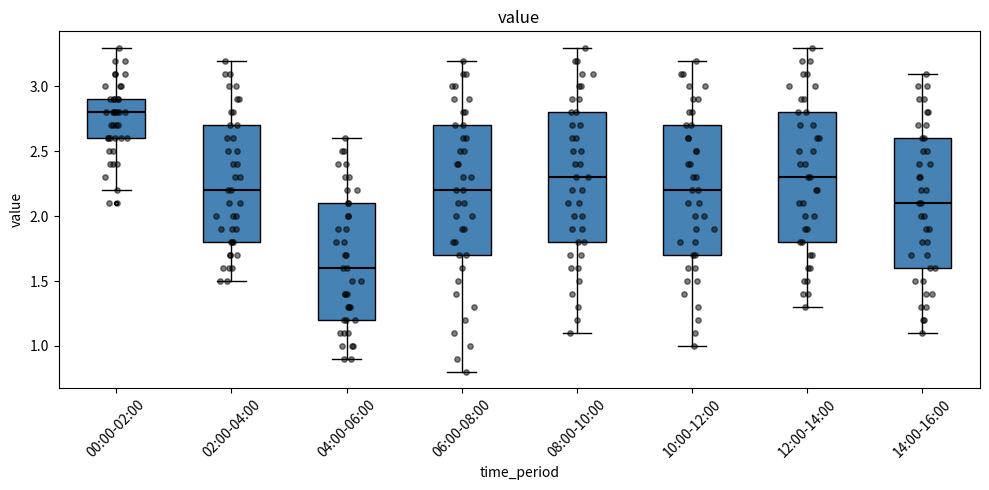

Reading left to right, transcribe this box plot: for each box, give where its median line is, the range the box spans, and where its two whiskers end, as read against the y-axis. The values are not printed on the chart, so give them approximately, as read against the axis.

00:00-02:00: median 2.8, box 2.6 to 2.9, whiskers 2.2 to 3.3
02:00-04:00: median 2.2, box 1.8 to 2.7, whiskers 1.5 to 3.2
04:00-06:00: median 1.6, box 1.2 to 2.1, whiskers 0.9 to 2.6
06:00-08:00: median 2.2, box 1.7 to 2.7, whiskers 0.8 to 3.2
08:00-10:00: median 2.3, box 1.8 to 2.8, whiskers 1.1 to 3.3
10:00-12:00: median 2.2, box 1.7 to 2.7, whiskers 1.0 to 3.2
12:00-14:00: median 2.3, box 1.8 to 2.8, whiskers 1.3 to 3.3
14:00-16:00: median 2.1, box 1.6 to 2.6, whiskers 1.1 to 3.1